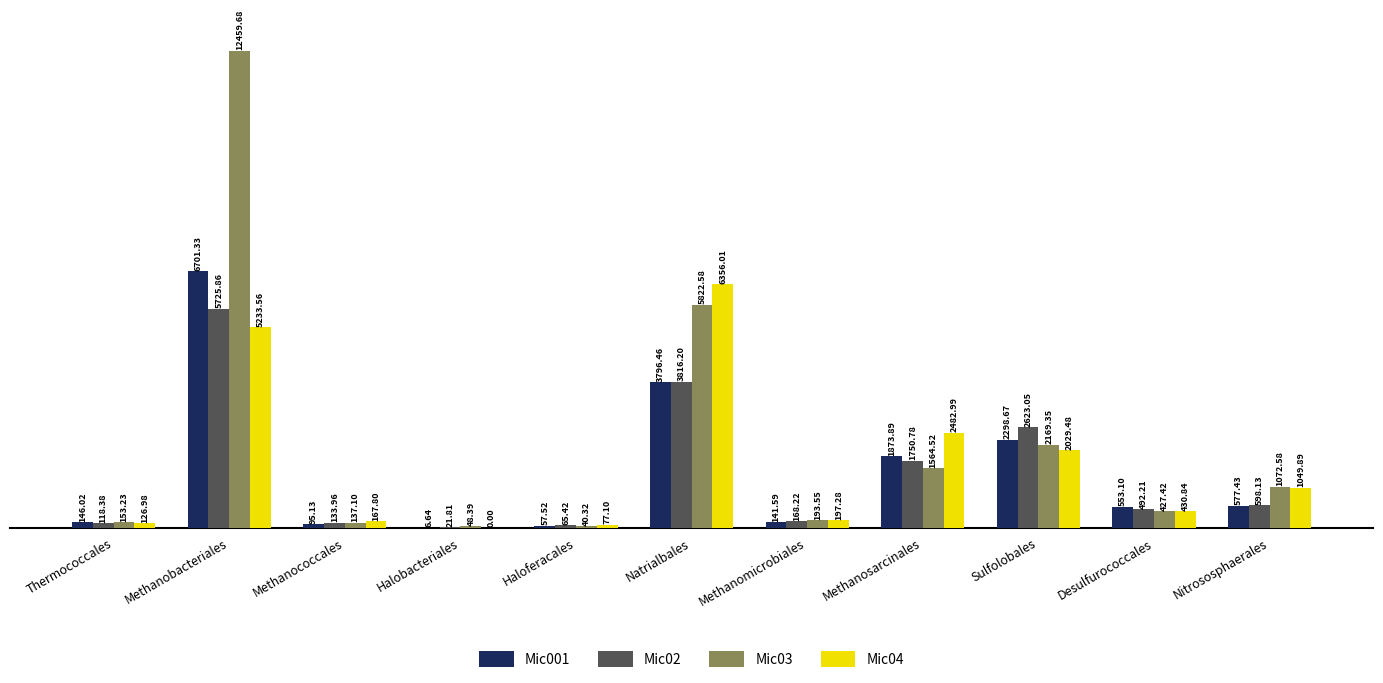

What is the maximum value shown in the chart?

12459.7